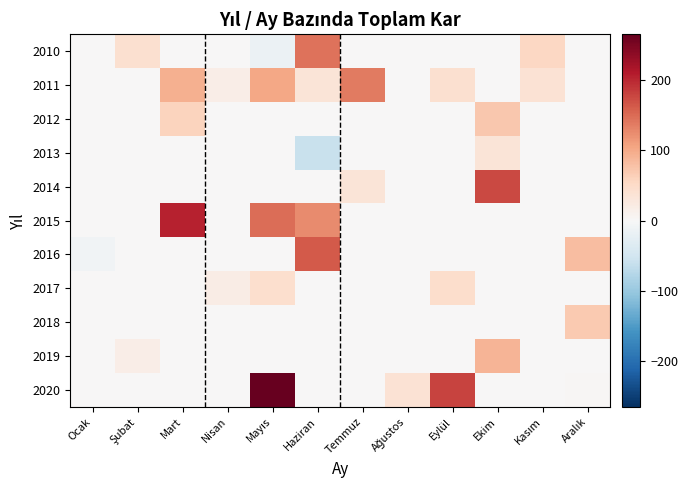

At how many categories does at least one series exceed 119?

6